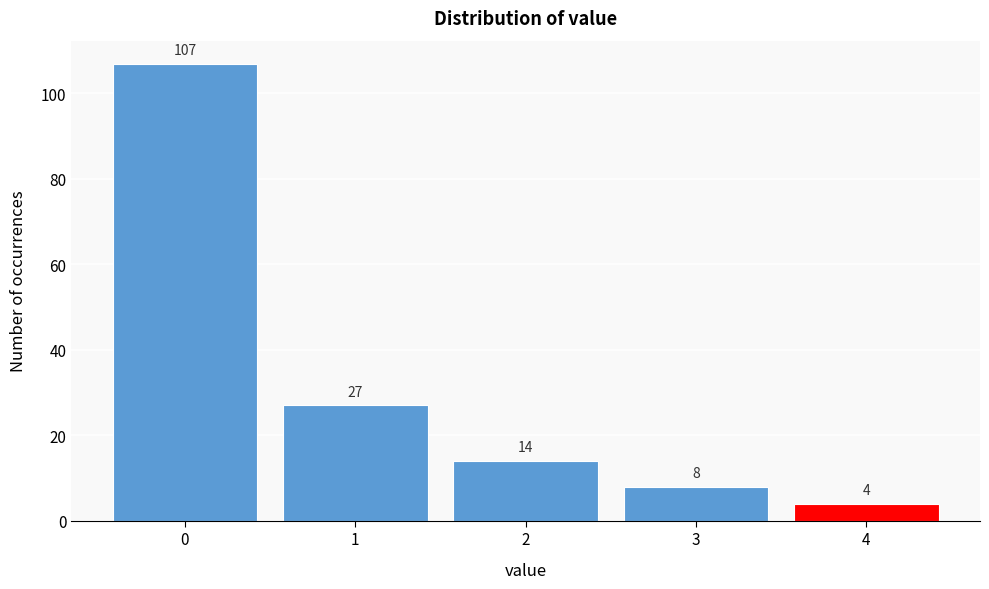

Reading right to left, transcribe all the data shown in this chart.

4	8	14	27	107